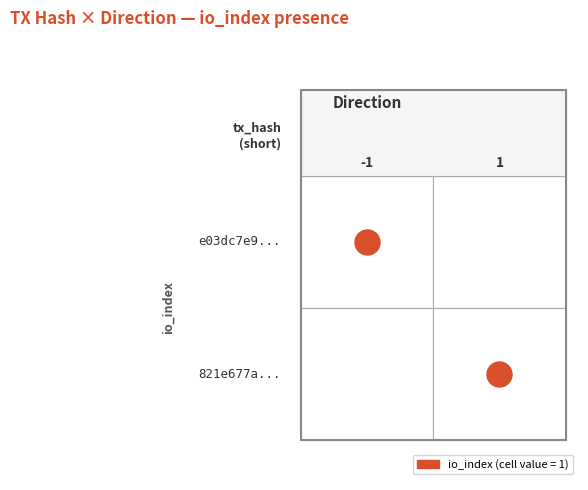

At which category is the sum across all series the highest?

-1